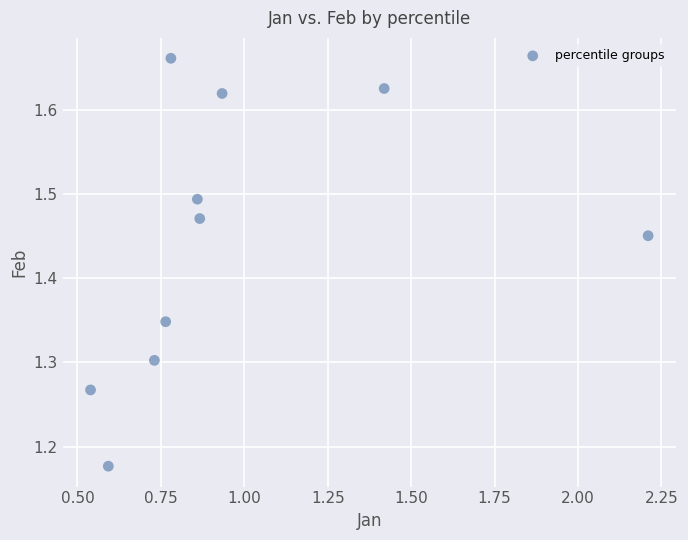

What is the average X value?

1.0